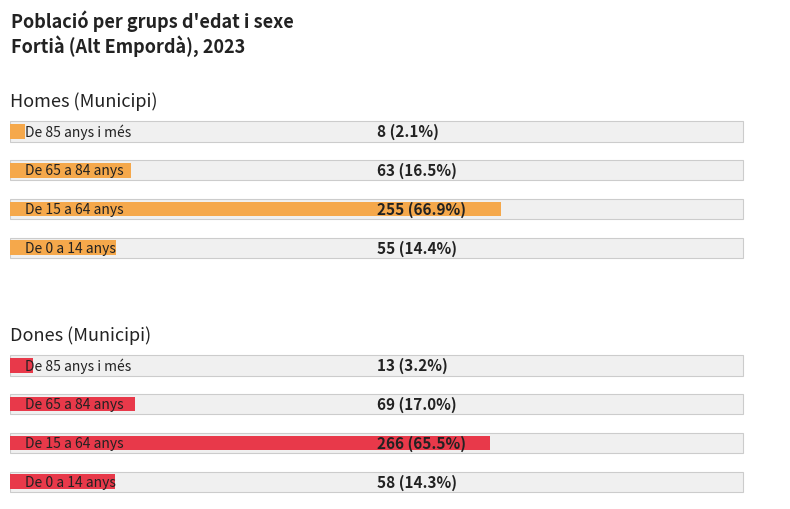

What is the difference between the highest and lowest values at 1?

11